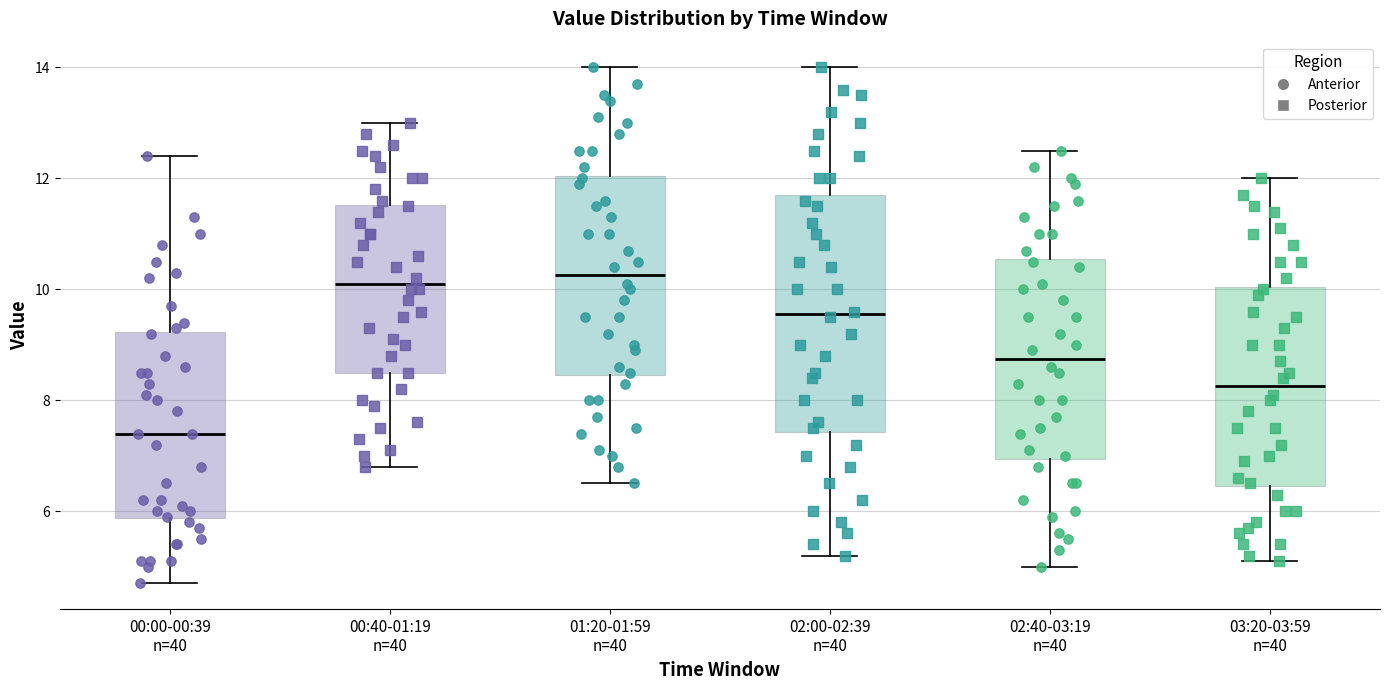

Reading left to right, read every box against the y-axis: the position of its median line, the range the box covers, and the ends of its whiskers. The values are not printed on the chart, so give them approximately, as read against the axis.

00:00-00:39 n=40: median 7.4, box 5.8 to 9.2, whiskers 4.8 to 12.4
00:40-01:19 n=40: median 10.2, box 8.6 to 11.6, whiskers 6.8 to 13.0
01:20-01:59 n=40: median 10.2, box 8.4 to 12.0, whiskers 6.6 to 14.0
02:00-02:39 n=40: median 9.6, box 7.4 to 11.8, whiskers 5.2 to 14.0
02:40-03:19 n=40: median 8.8, box 7.0 to 10.6, whiskers 5.0 to 12.6
03:20-03:59 n=40: median 8.2, box 6.4 to 10.0, whiskers 5.2 to 12.0